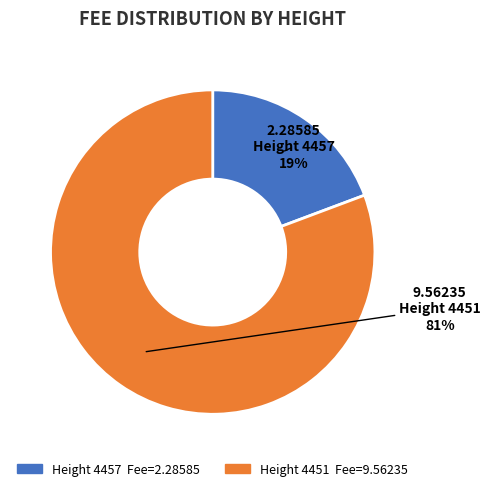

To the nearest percent, what is the average slice percentage?

50%